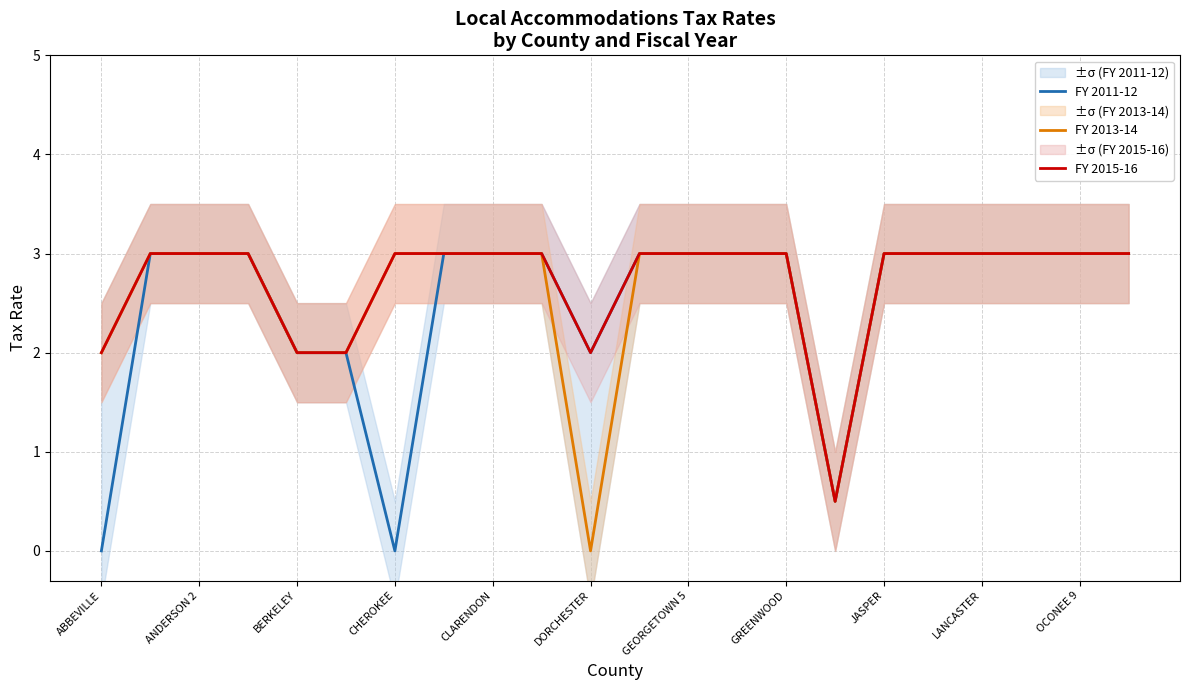

What is the difference between the second highest and minimum values in the FY 2011-12 series?

3.0